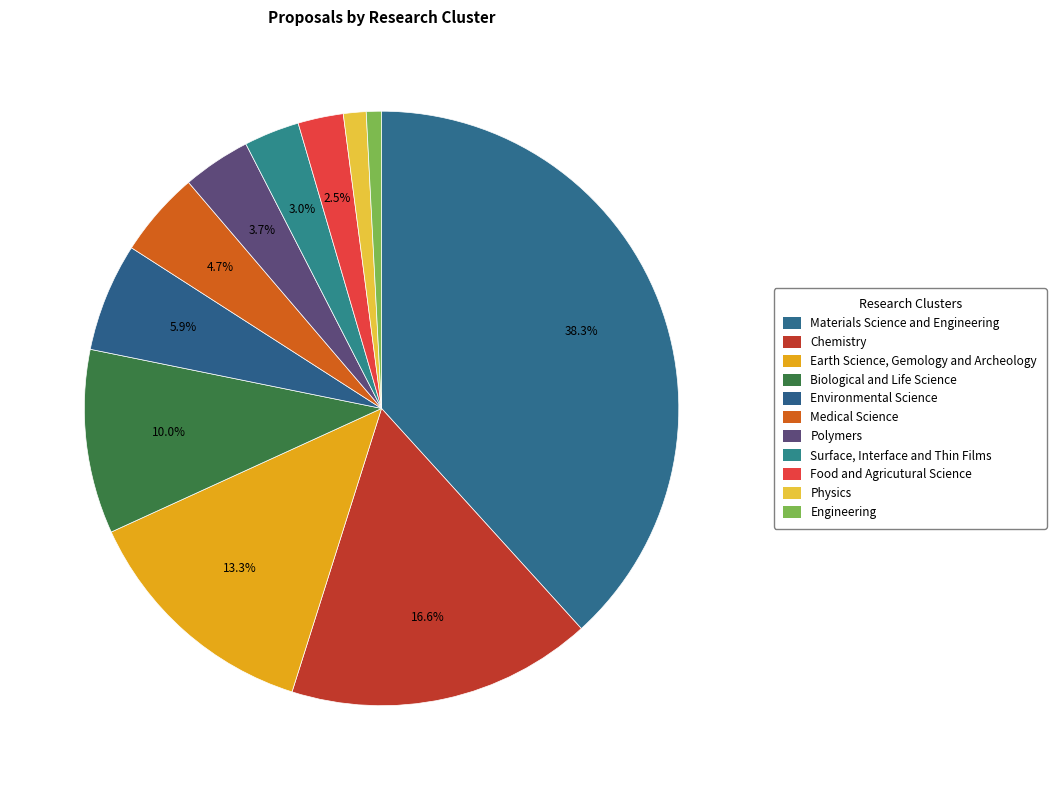

Rank the categories by value from lowest to highest.

Engineering, Physics, Food and Agricutural Science, Surface, Interface and Thin Films, Polymers, Medical Science, Environmental Science, Biological and Life Science, Earth Science, Gemology and Archeology, Chemistry, Materials Science and Engineering